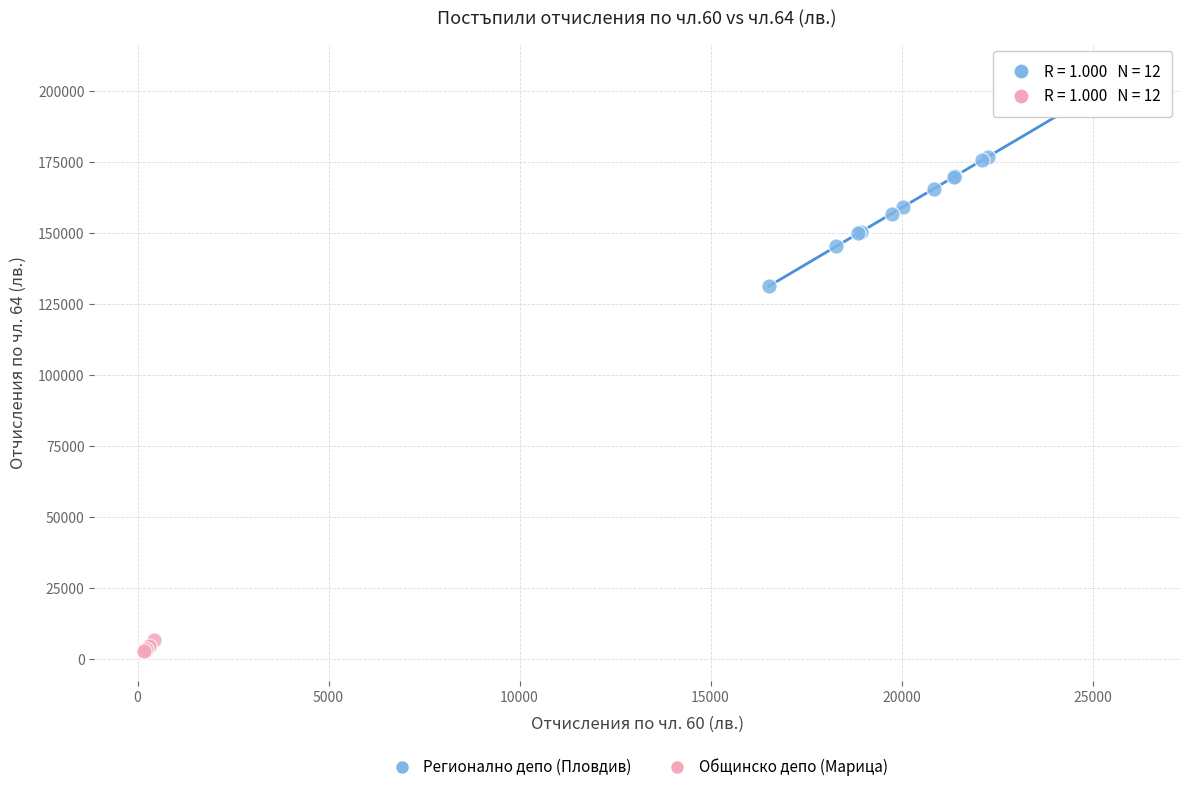

Which series contains the highest Y value?

Регионално депо (Пловдив)